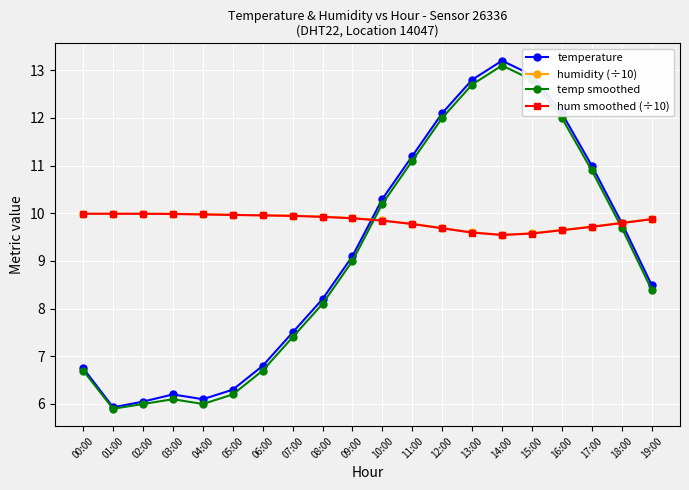

Does the chart have visible grid lines?

Yes